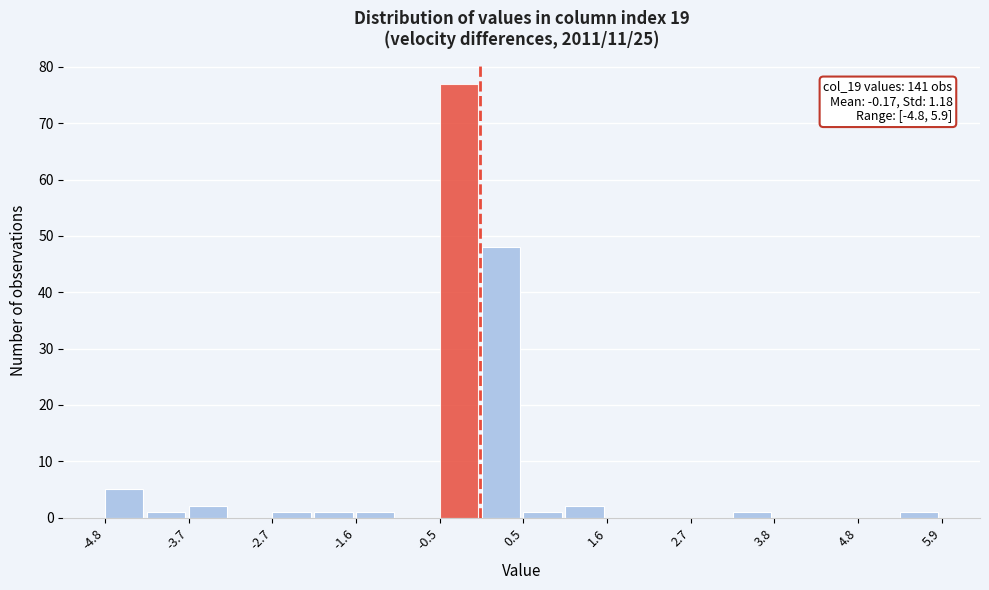

Around what value on the x-axis is the tallest bar? Give the approximate position of its centre, as read against the axis.

-0.2